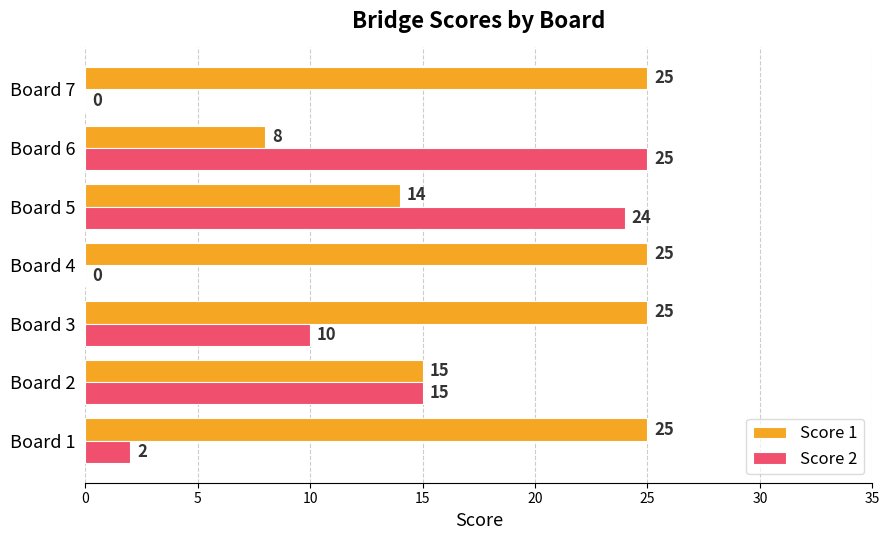

What are all the series names shown in the legend?

Score 1, Score 2